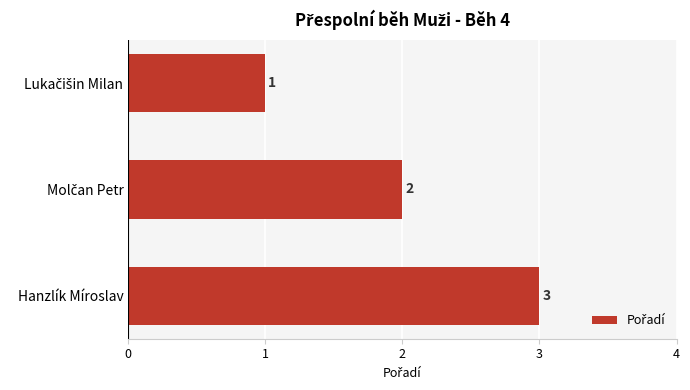

Read the value at Hanzlík Míroslav.

3